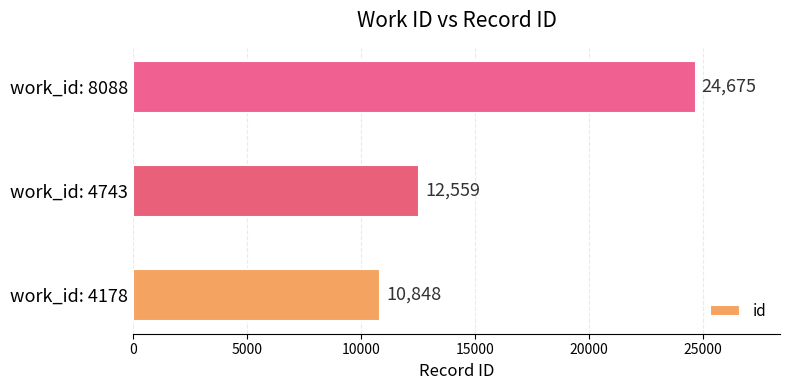

True or false: the data shows 41288 at work_id: 8088.

False